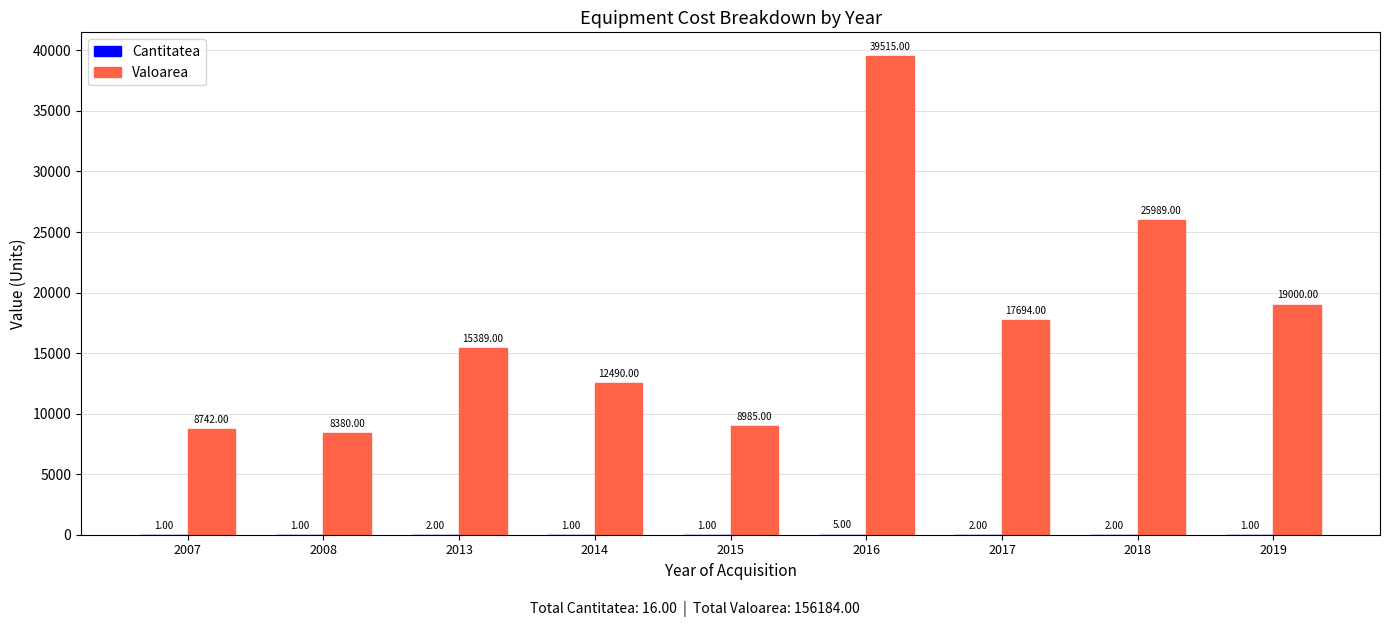

What is the sum of all Valoarea values?

156184